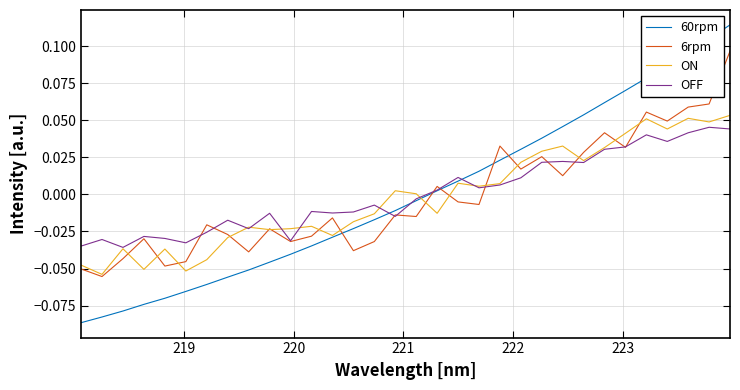

How many categories are shown in the chart?

32